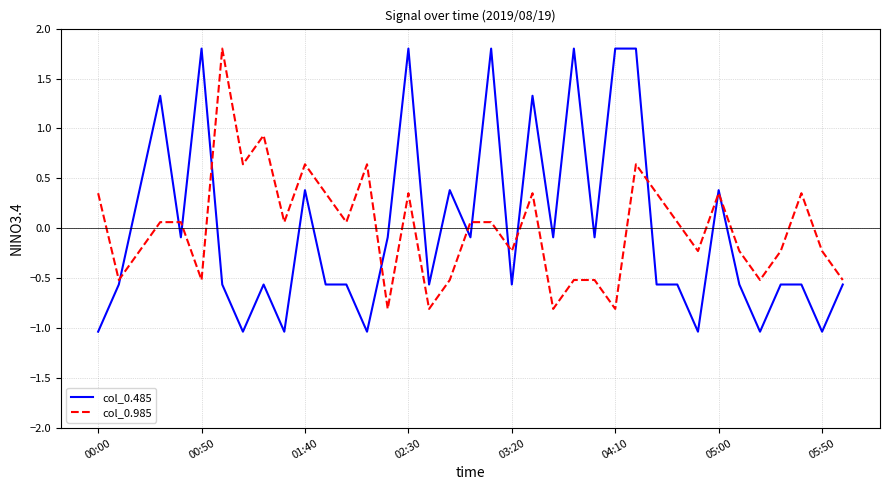

What is the highest value of the col_0.485 series?

1.8